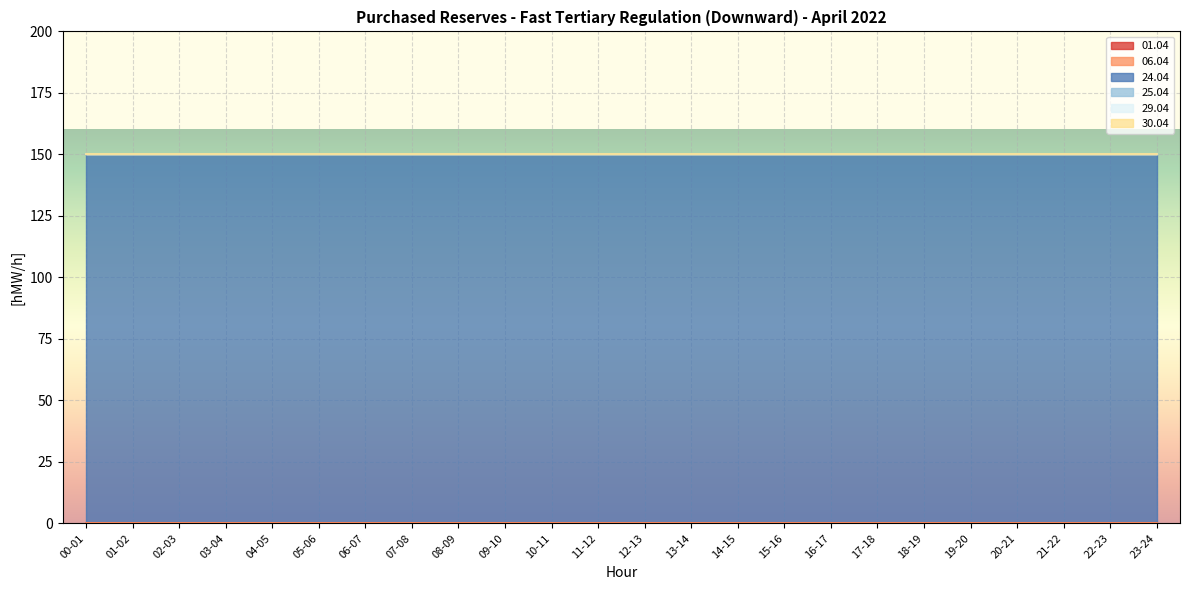

Where is 30.04 nearest to the value 0?

00-01